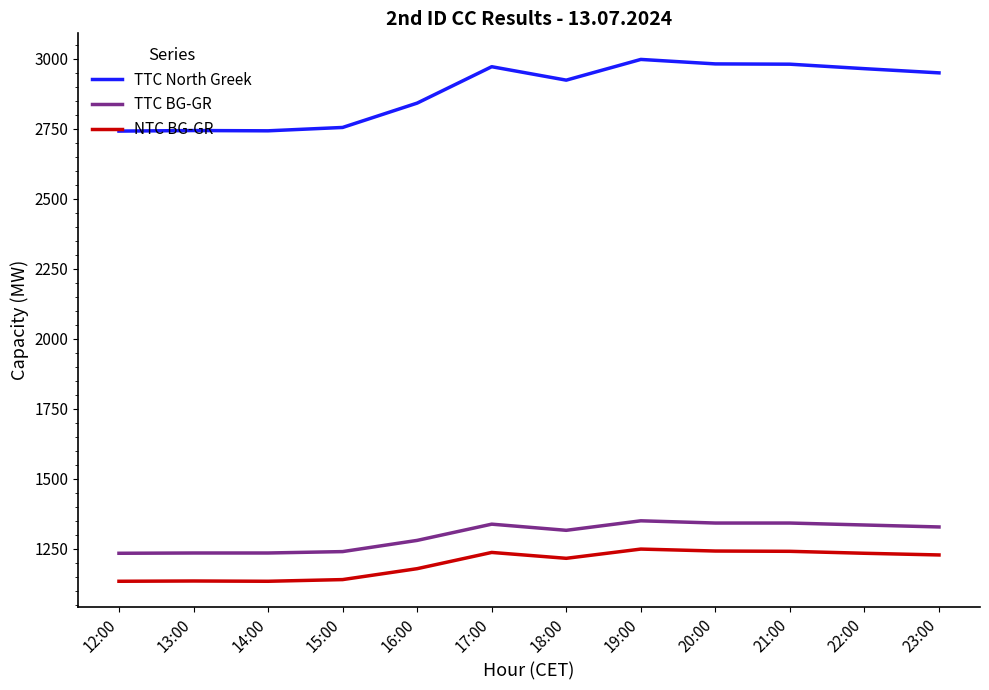

Which series has the widest spread of values?

TTC North Greek